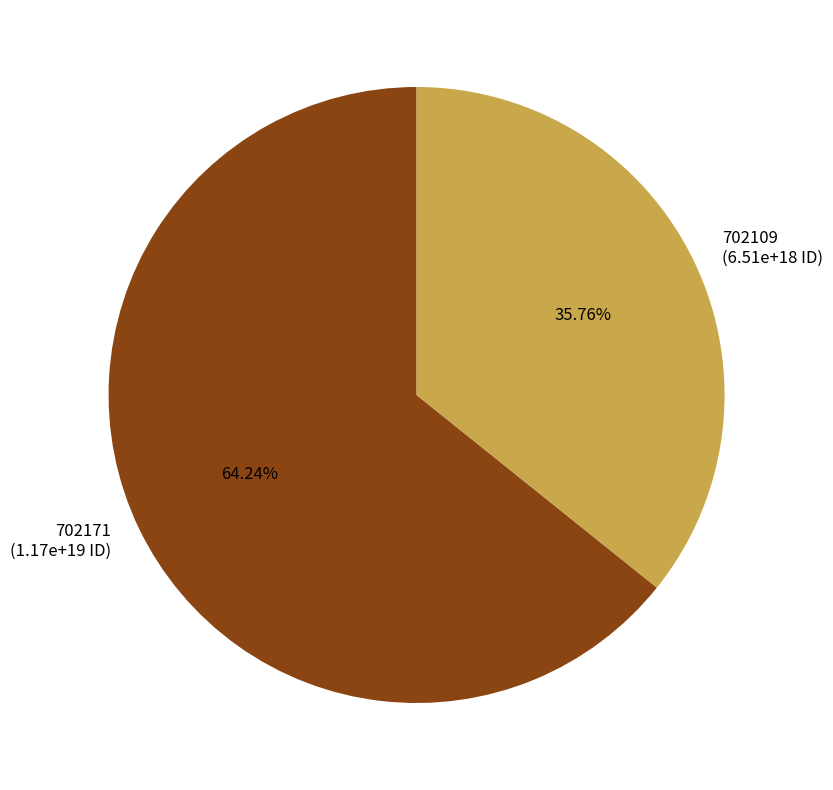

Which category has the smallest portion of the pie?

702109